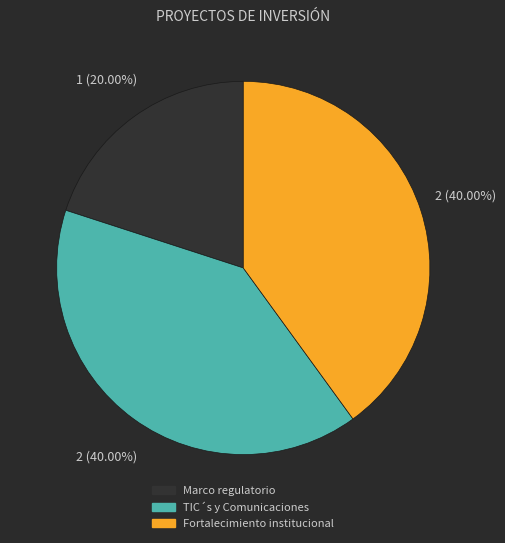

Count the number of slices in the pie.

3